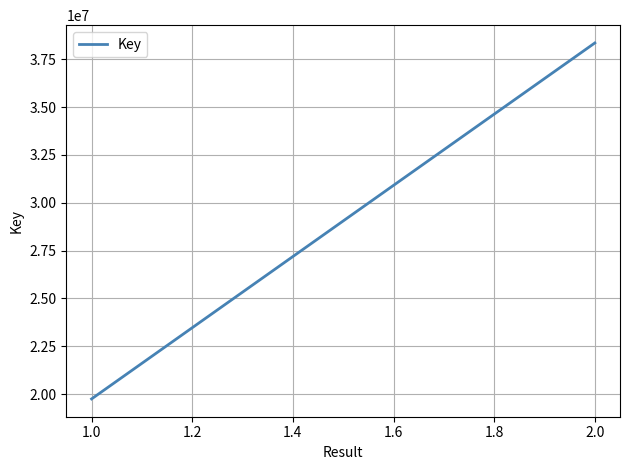

What is the greatest value displayed?

38346627